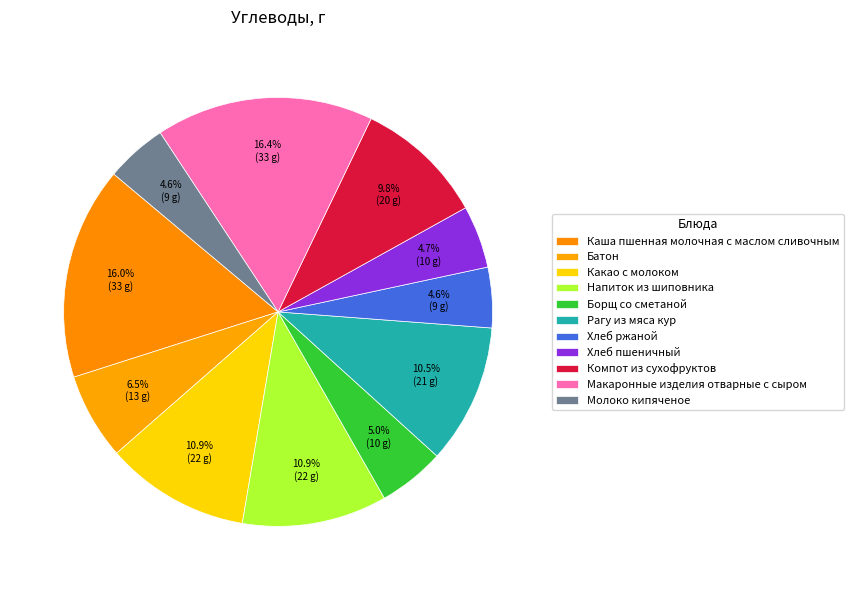

Rank the categories by value from highest to lowest.

Макаронные изделия отварные с сыром, Каша пшенная молочная с маслом сливочным, Напиток из шиповника, Какао с молоком, Рагу из мяса кур, Компот из сухофруктов, Батон, Борщ со сметаной, Хлеб пшеничный, Молоко кипяченое, Хлеб ржаной